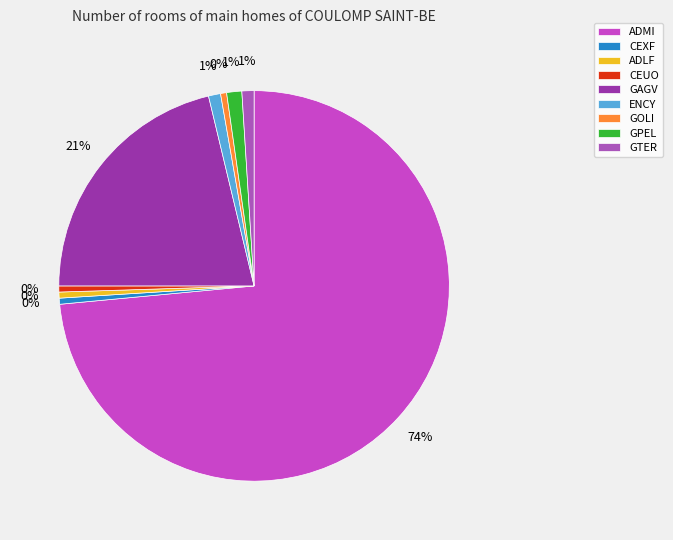

How many slices are in this pie chart?

9